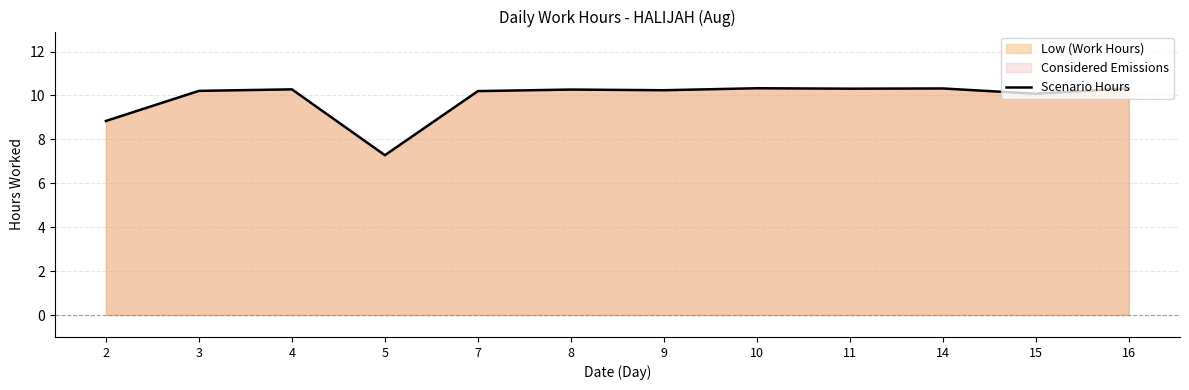

Which category has the lowest value across all series?

5